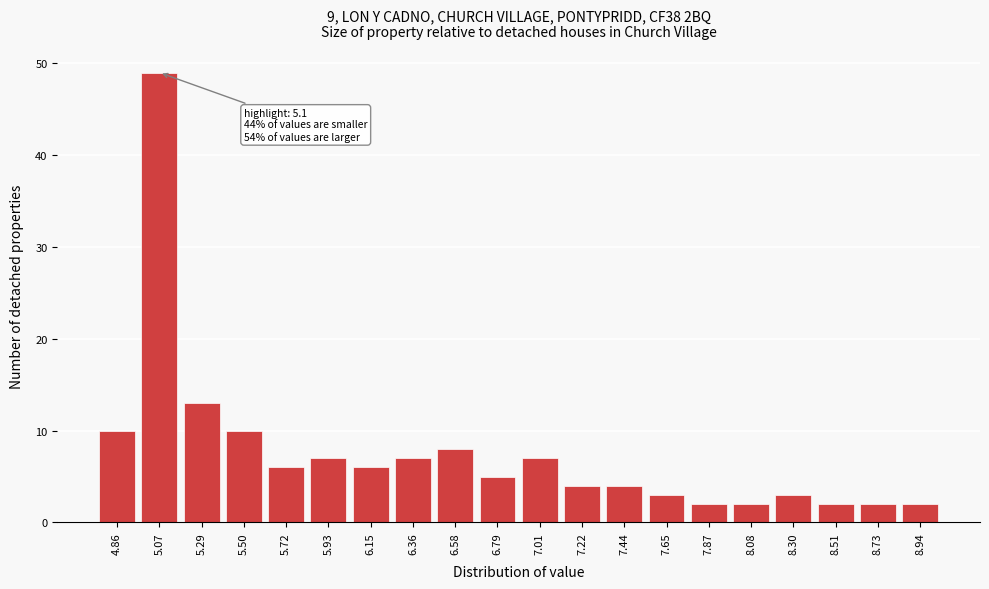

Reading left to right, extract all data points from this chart.

10	49	13	10	6	7	6	7	8	5	7	4	4	3	2	2	3	2	2	2